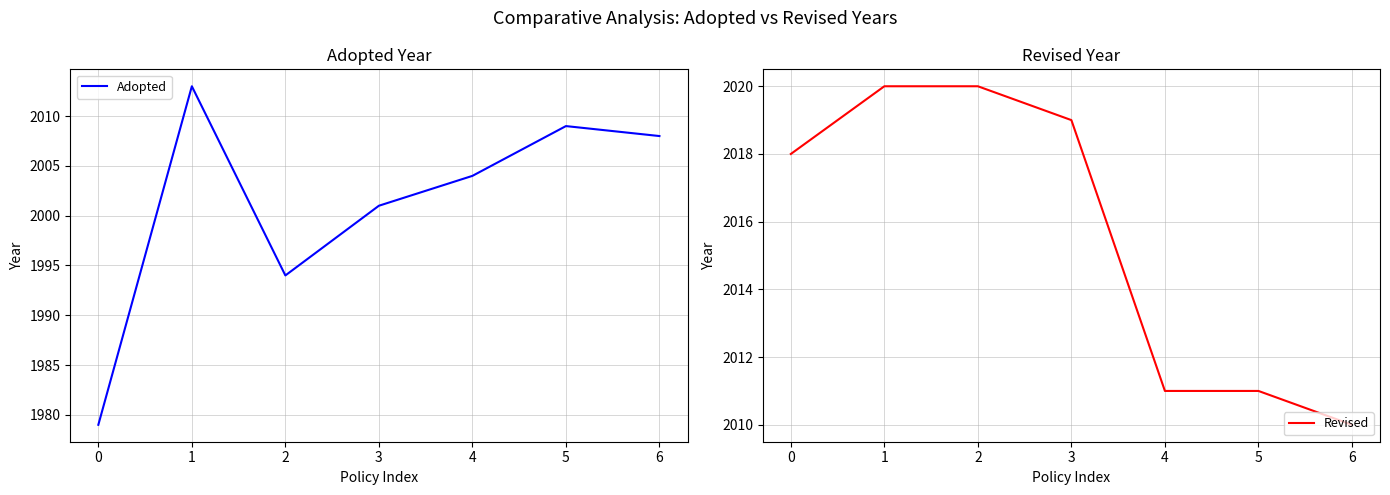

Rank the series by their average value, from highest to lowest.

Revised, Adopted